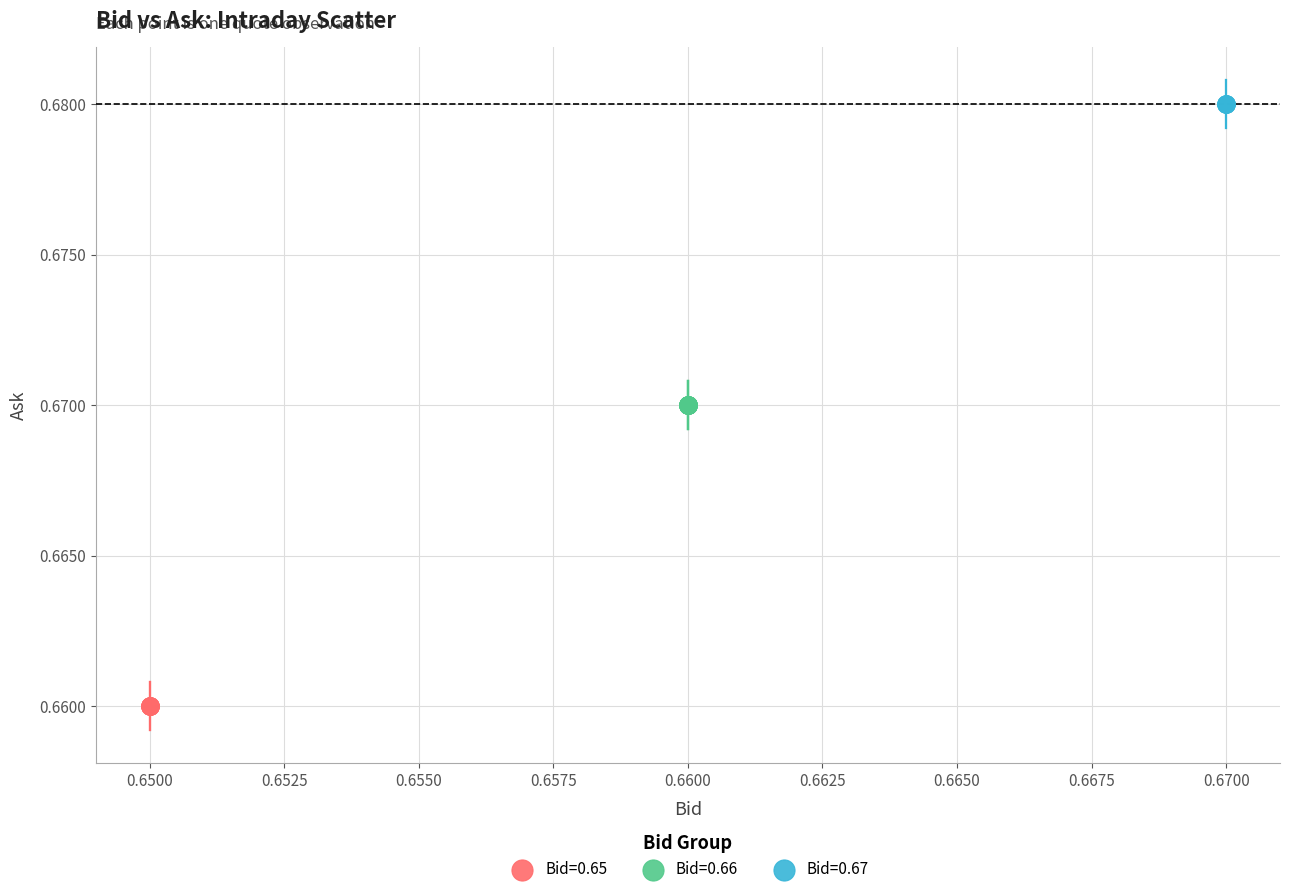

Which series contains the lowest Y value?

Bid=0.65